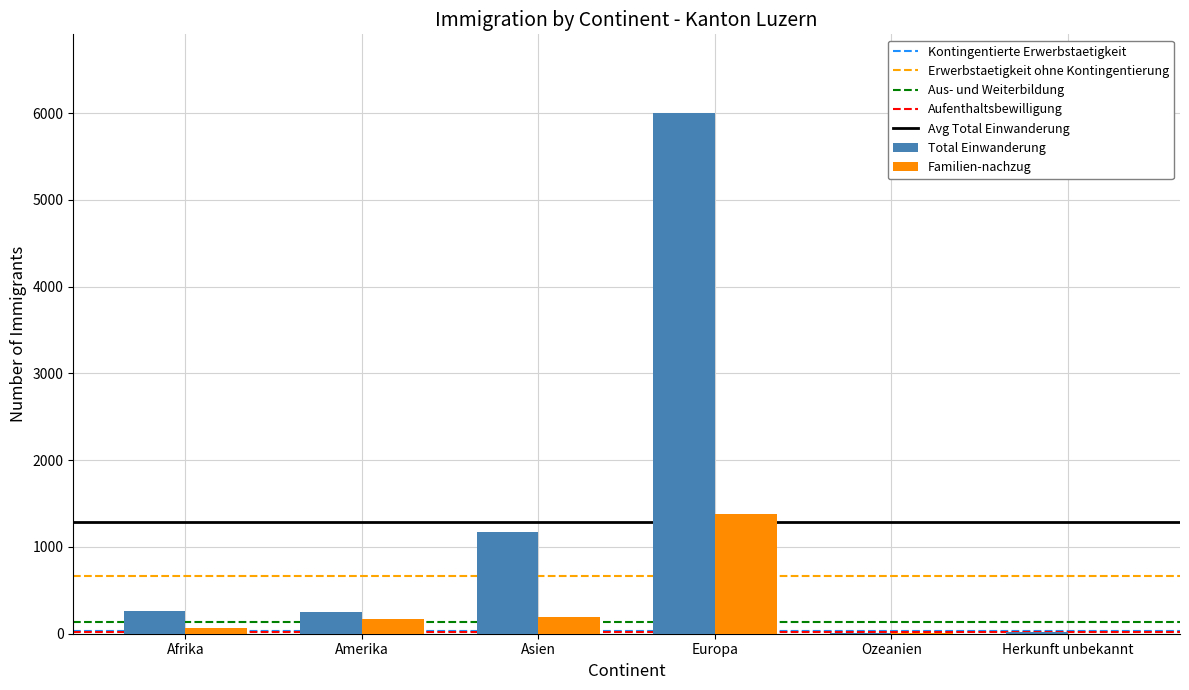

How many groups of bars are there?

6